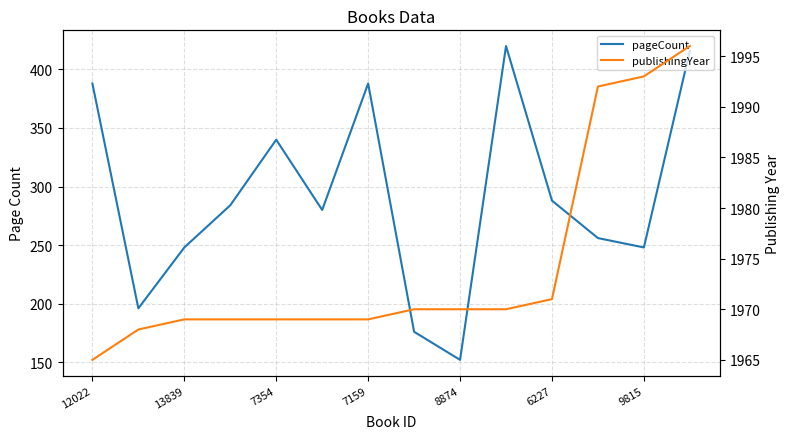

What is the sum of the pageCount values at 9815 and 7159?

636